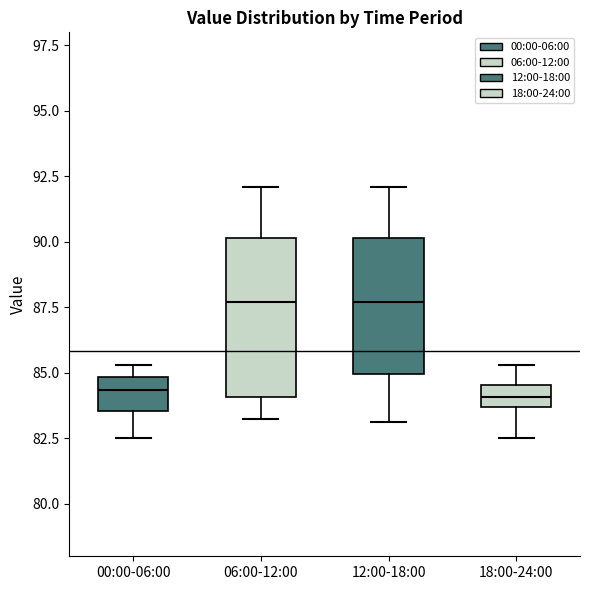

Reading left to right, transcribe this box plot: for each box, give where its median line is, the range the box spans, and where its two whiskers end, as read against the y-axis. The values are not printed on the chart, so give them approximately, as read against the axis.

00:00-06:00: median 84.5, box 83.5 to 85.0, whiskers 82.5 to 85.5
06:00-12:00: median 87.5, box 84.0 to 90.0, whiskers 83.0 to 92.0
12:00-18:00: median 87.5, box 85.0 to 90.0, whiskers 83.0 to 92.0
18:00-24:00: median 84.0, box 83.5 to 84.5, whiskers 82.5 to 85.5